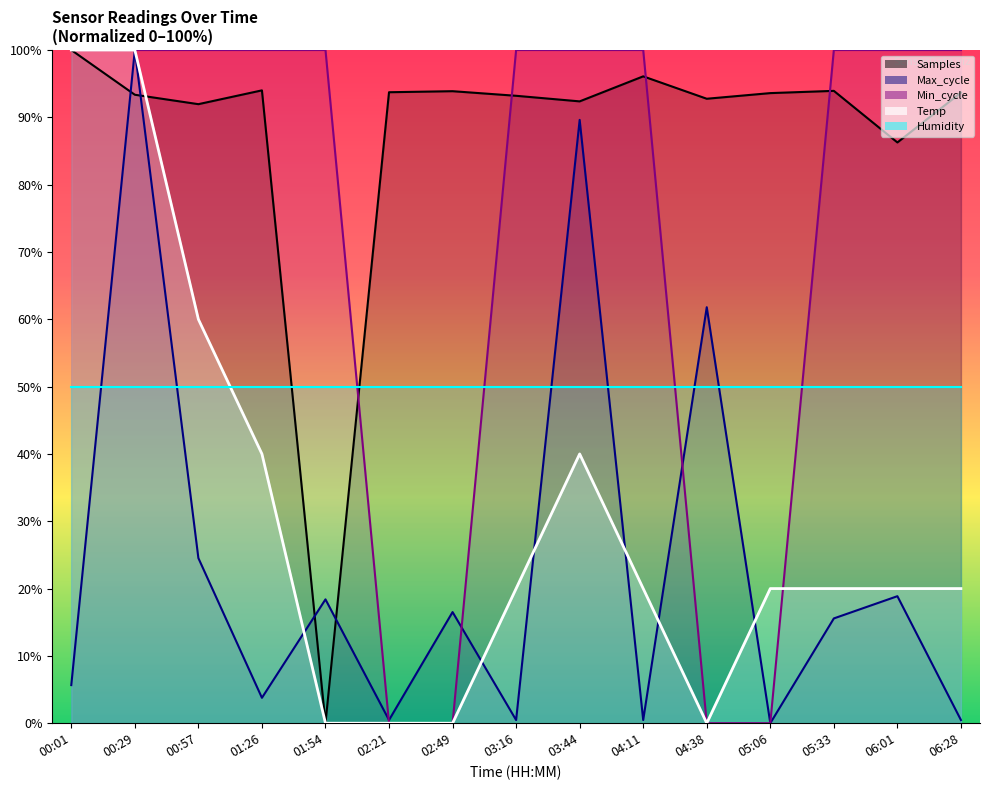

Rank the categories by Max_cycle value from lowest to highest.

05:06, 02:21, 03:16, 04:11, 06:28, 01:26, 00:01, 05:33, 02:49, 01:54, 06:01, 00:57, 04:38, 03:44, 00:29